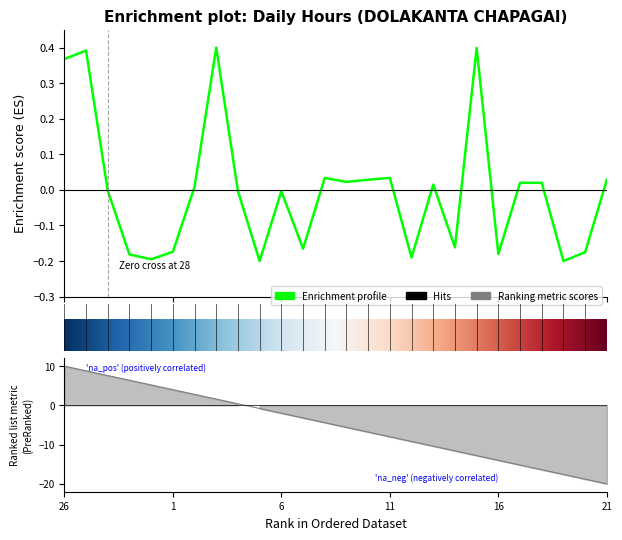

Count the number of values greater than 0.

13